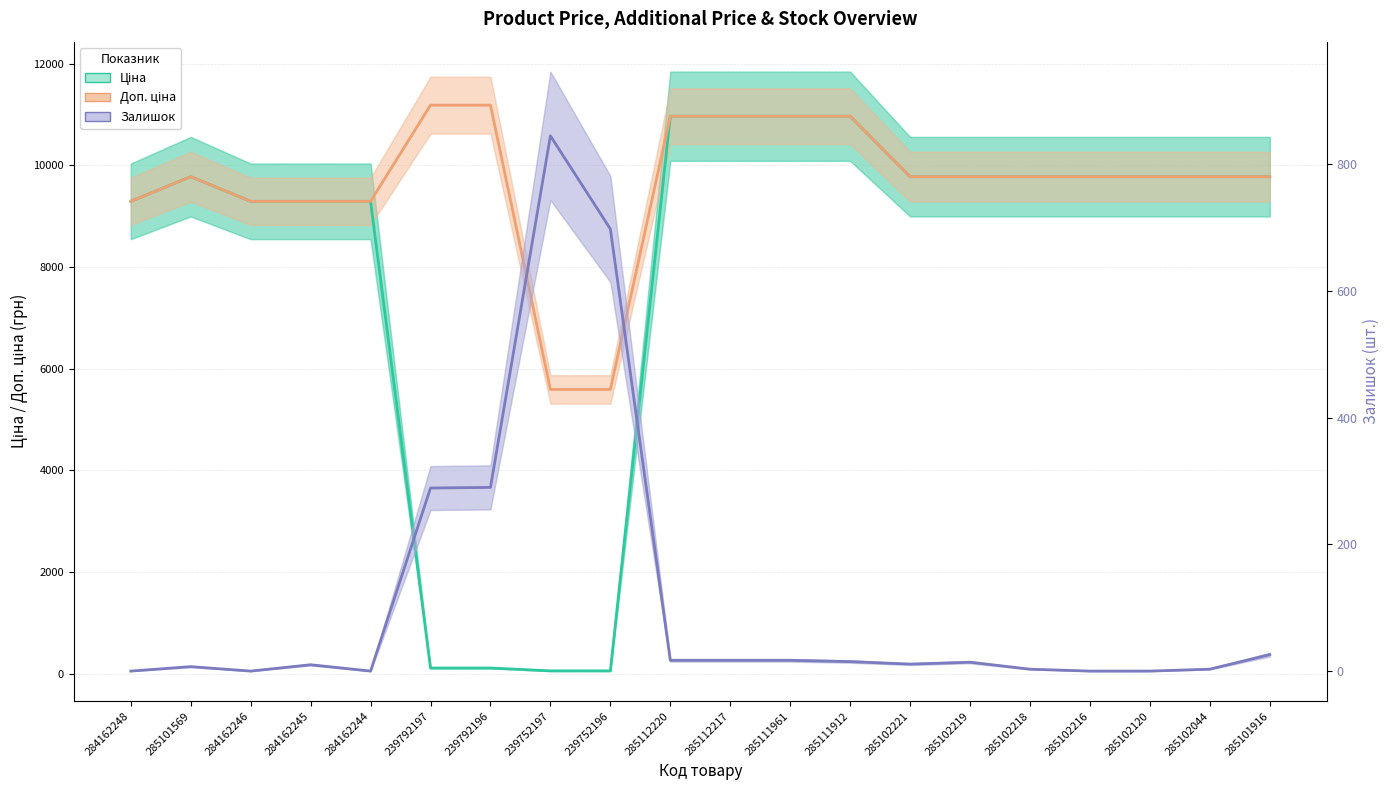

What is the average value of the Ціна series?

7977.9